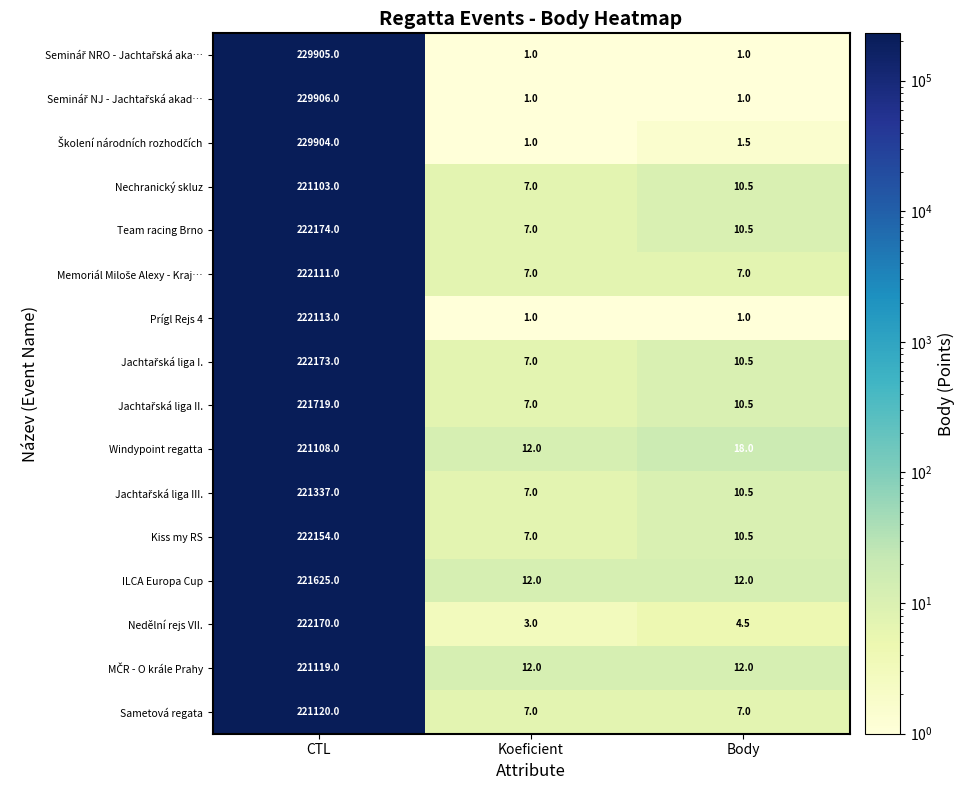

True or false: ILCA Europa Cup has a value of 82357.2 at CTL.

False